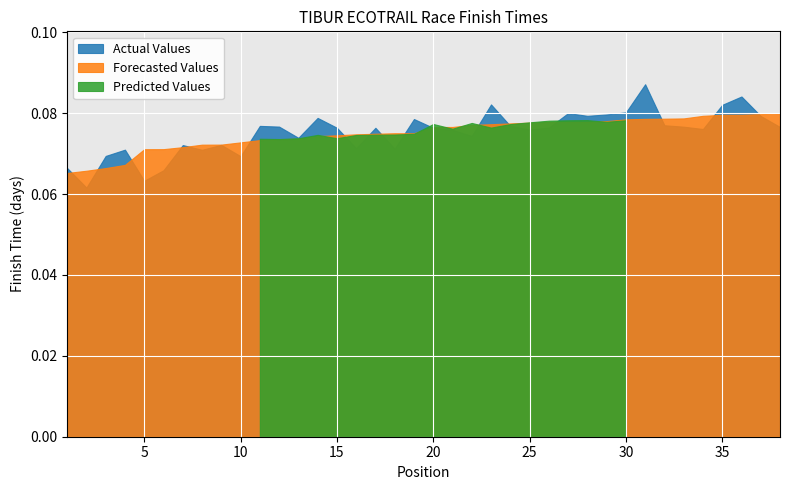

Reading left to right, transcribe all the data shown in this chart.

Actual Values: 1=0.1	2=0.1	3=0.1	4=0.1	5=0.1	6=0.1	7=0.1	8=0.1	9=0.1	10=0.1	11=0.1	12=0.1	13=0.1	14=0.1	15=0.1	16=0.1	17=0.1	18=0.1	19=0.1	20=0.1	21=0.1	22=0.1	23=0.1	24=0.1	25=0.1	26=0.1	27=0.1	28=0.1	29=0.1	30=0.1	31=0.1	32=0.1	33=0.1	34=0.1	35=0.1	36=0.1	37=0.1	38=0.1
Forecasted Values: 1=0.1	2=0.1	3=0.1	4=0.1	5=0.1	6=0.1	7=0.1	8=0.1	9=0.1	10=0.1	11=0.1	12=0.1	13=0.1	14=0.1	15=0.1	16=0.1	17=0.1	18=0.1	19=0.1	20=0.1	21=0.1	22=0.1	23=0.1	24=0.1	25=0.1	26=0.1	27=0.1	28=0.1	29=0.1	30=0.1	31=0.1	32=0.1	33=0.1	34=0.1	35=0.1	36=0.1	37=0.1	38=0.1
Predicted Values: 1=0.1	2=0.1	3=0.1	4=0.1	5=0.1	6=0.1	7=0.1	8=0.1	9=0.1	10=0.1	11=0.1	12=0.1	13=0.1	14=0.1	15=0.1	16=0.1	17=0.1	18=0.1	19=0.1	20=0.1	21=0.1	22=0.1	23=0.1	24=0.1	25=0.1	26=0.1	27=0.1	28=0.1	29=0.1	30=0.1	31=0.1	32=0.1	33=0.1	34=0.1	35=0.1	36=0.1	37=0.1	38=0.1